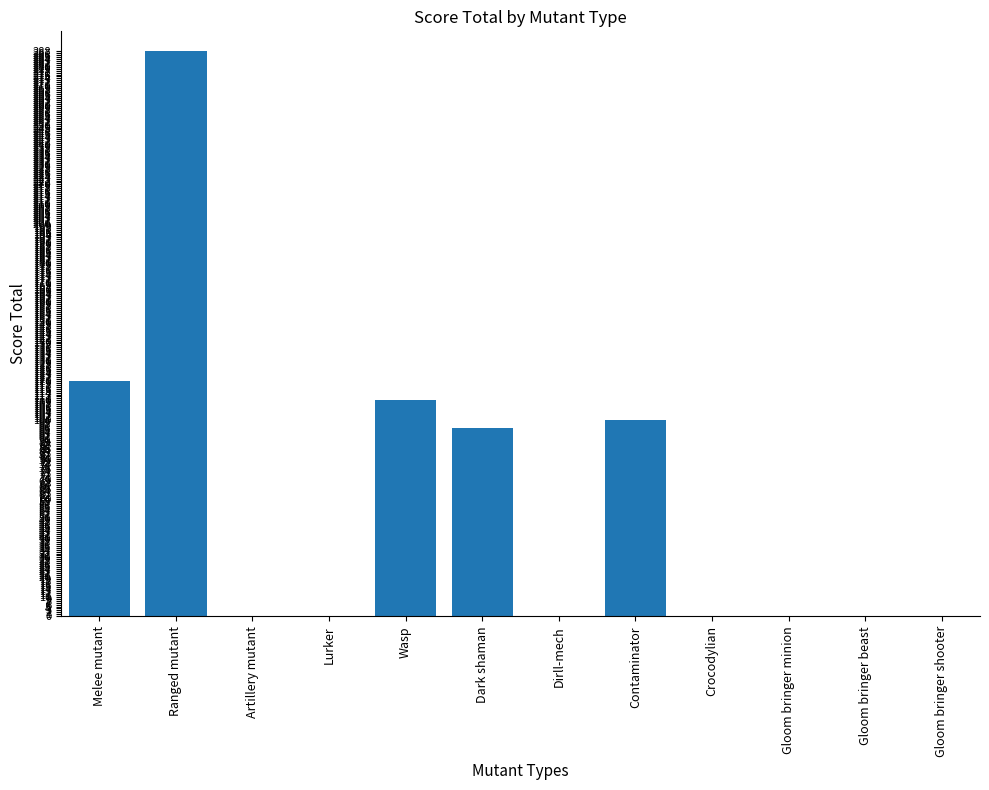

The value at Gloom bringer shooter is 0. True or false?

True